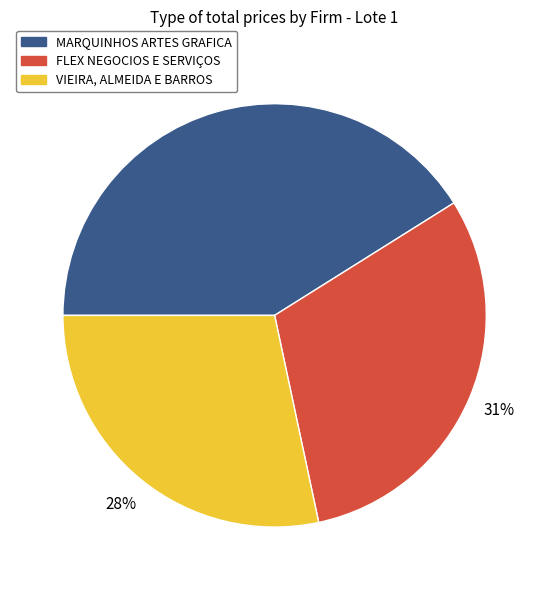

Does VIEIRA, ALMEIDA E BARROS represent more than half of the total?

No